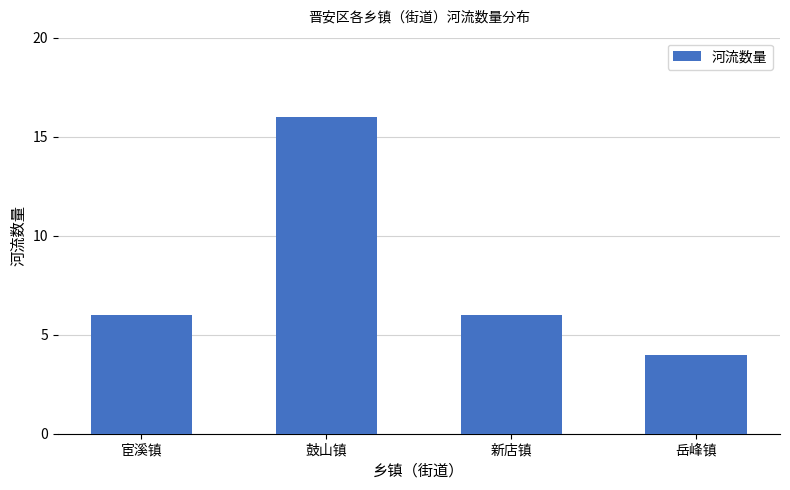

What is the greatest value displayed?

16